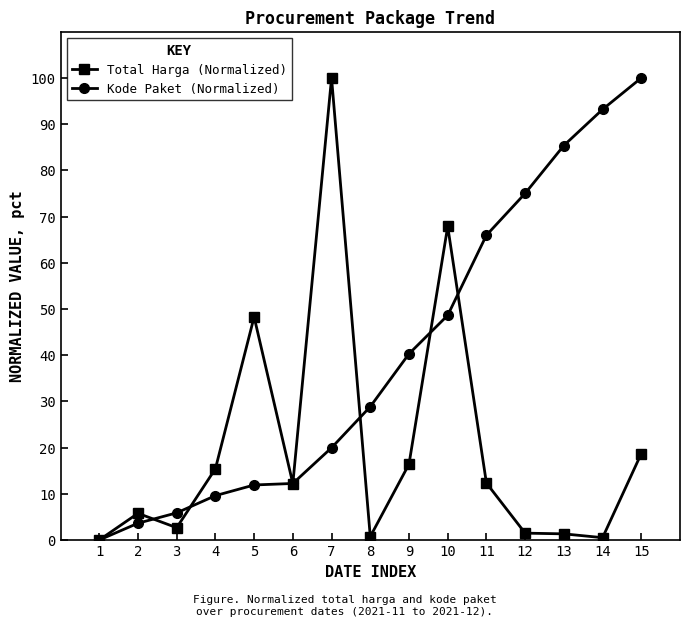

True or false: Kode Paket (Normalized) and Total Harga (Normalized) intersect in this chart.

True